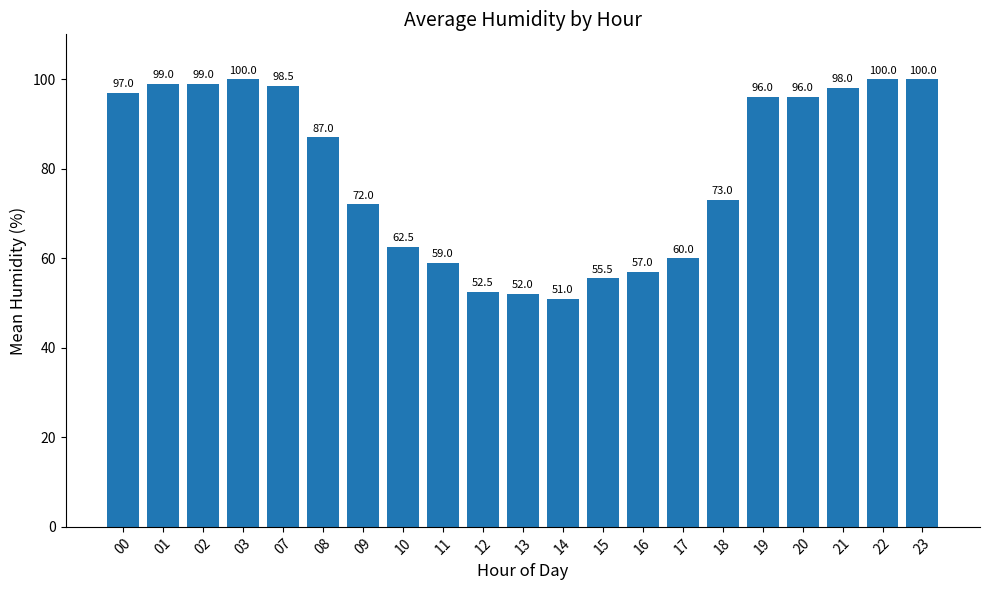

Is it true that the value at 02 is 40.5?

False